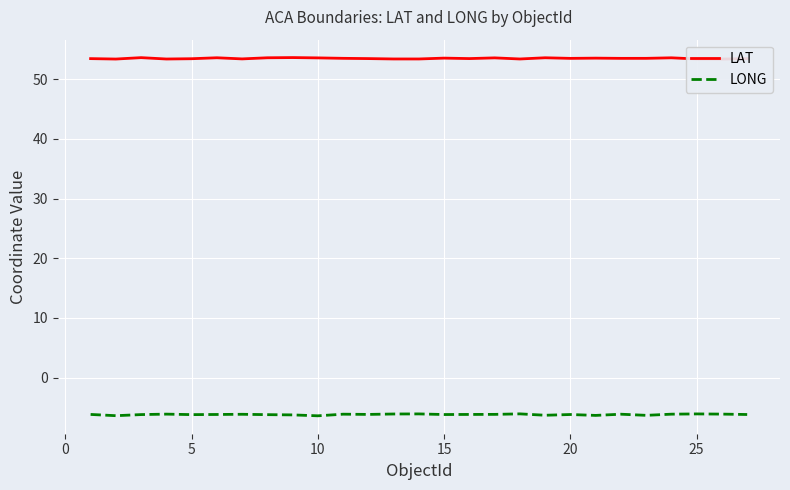

The value of LONG at 5 is -6.2. True or false?

True